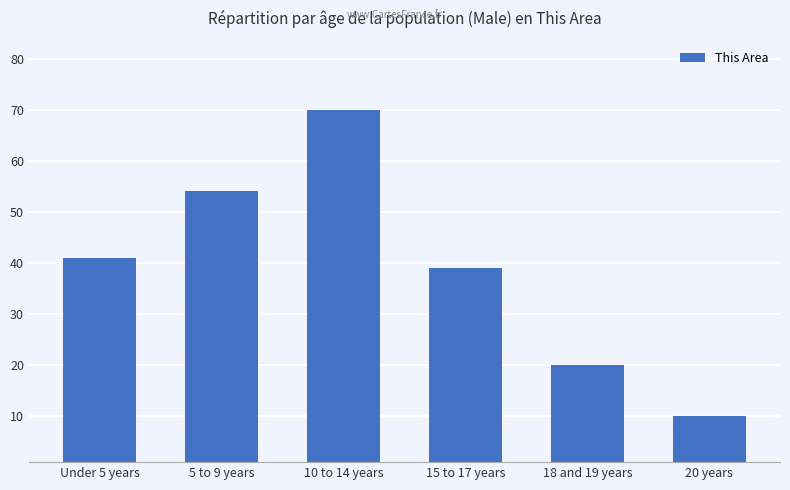

How many values are between 20 and 54?

4